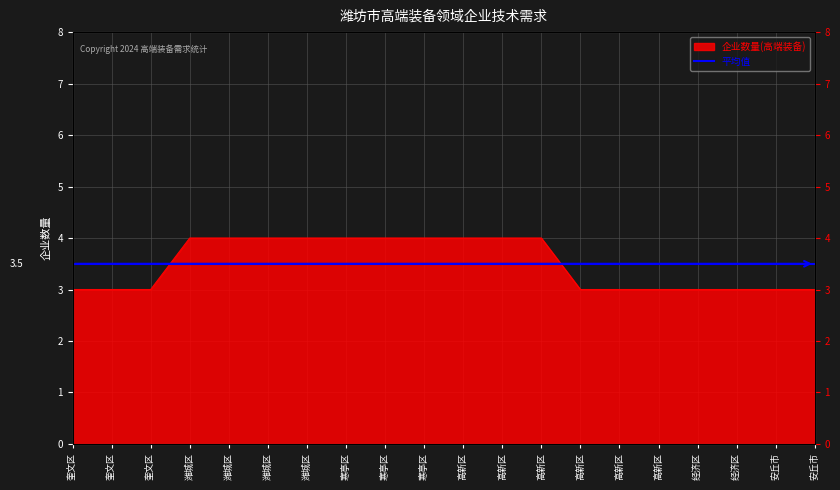

What is the change in value from 寒亭区 to 高新区?

-1